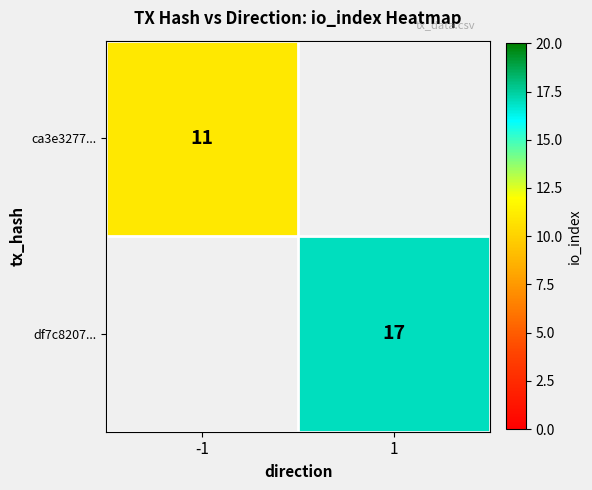

The value of ca3e3277... at -1 is 3.8. True or false?

False